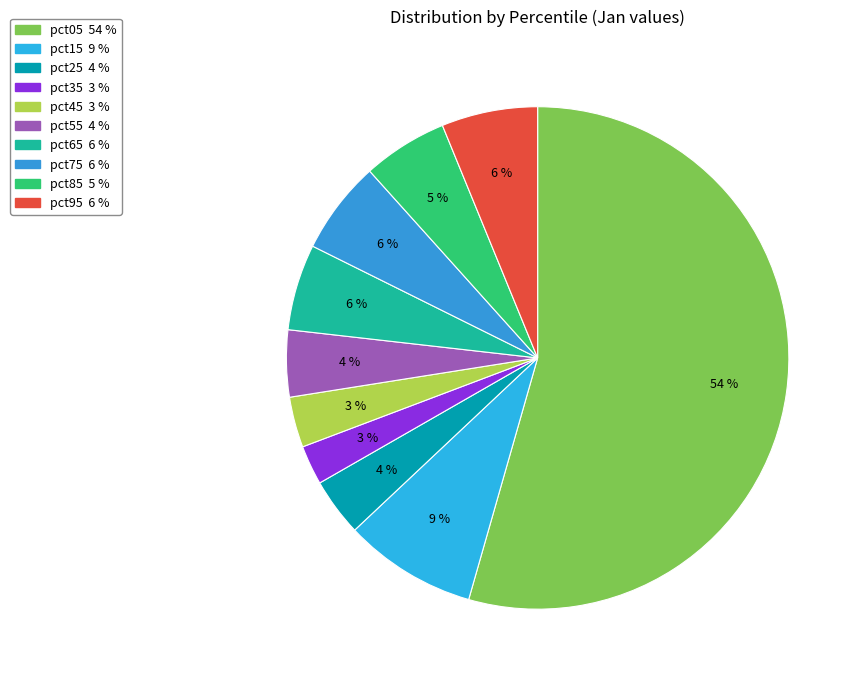

Count the number of slices in the pie.

10